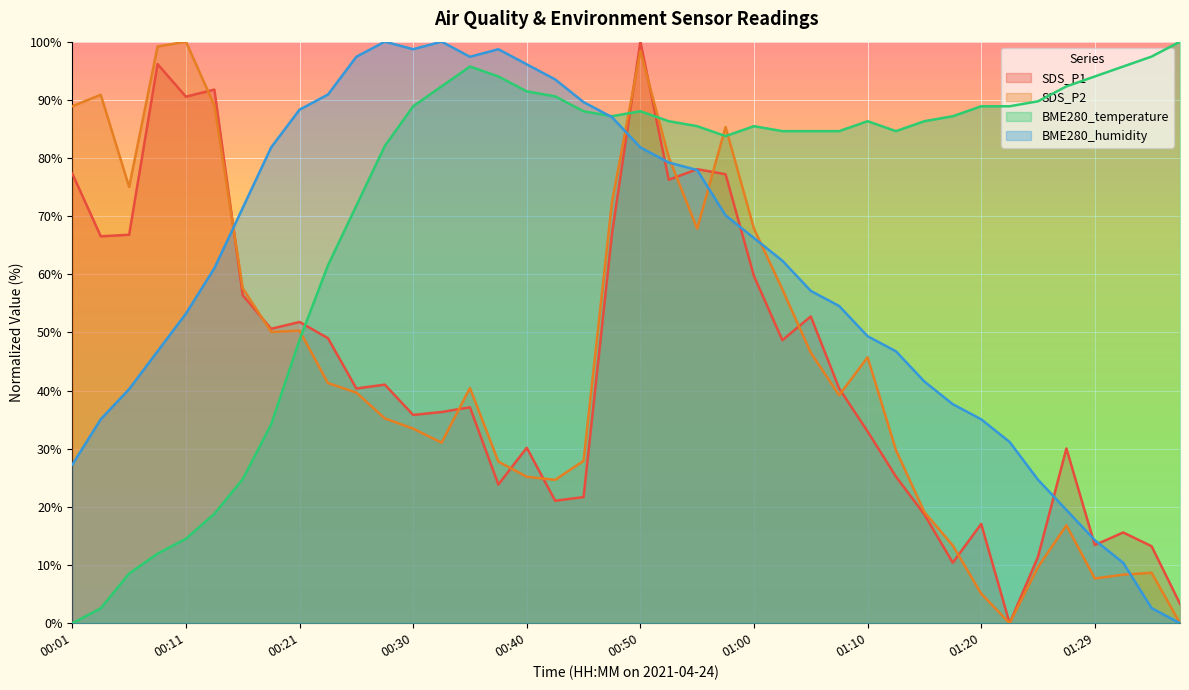

Which category has the highest value in the BME280_temperature series?

01:37